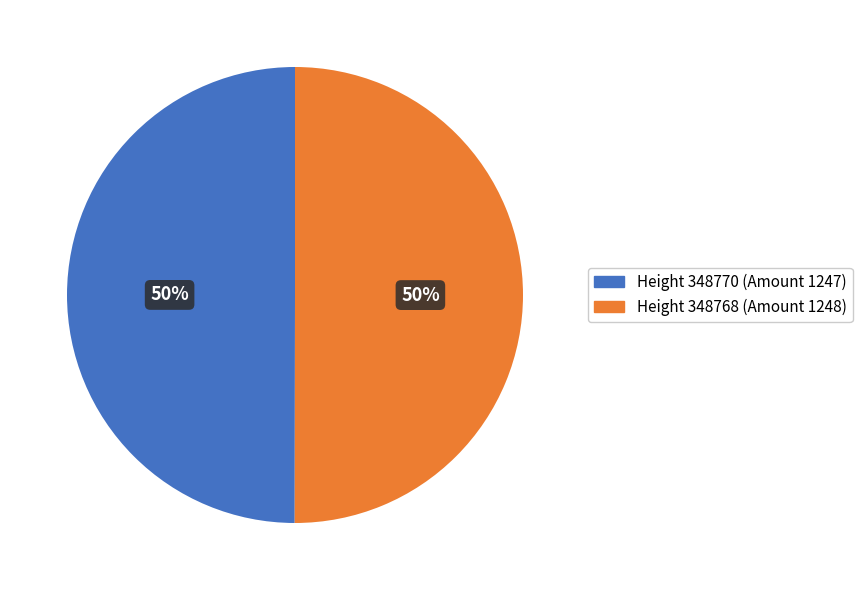

To the nearest percent, what portion does Height 348770 (Amount 1247) represent?

50%